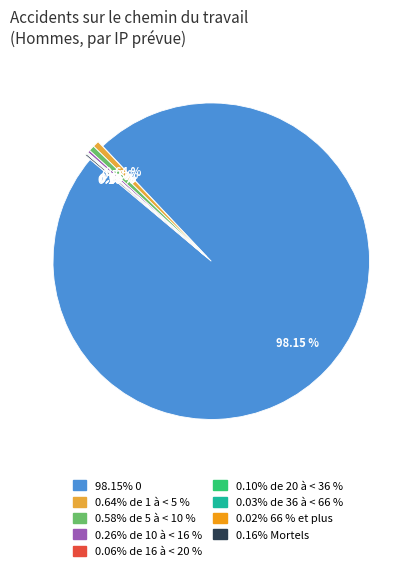

Does any single category account for the majority?

Yes